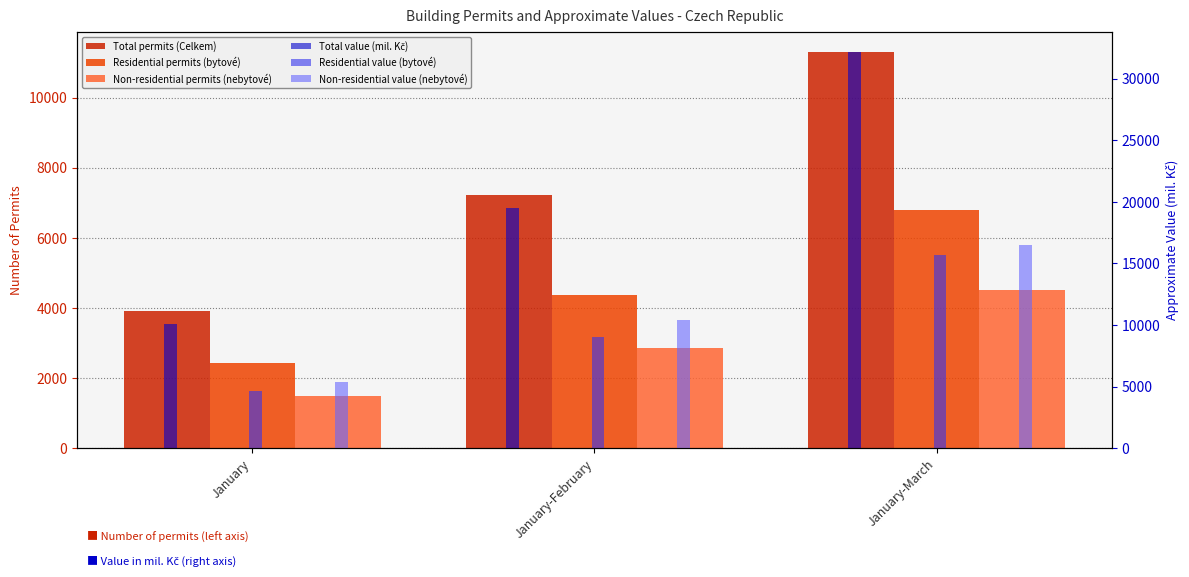

What is the maximum value shown in the chart?

32181